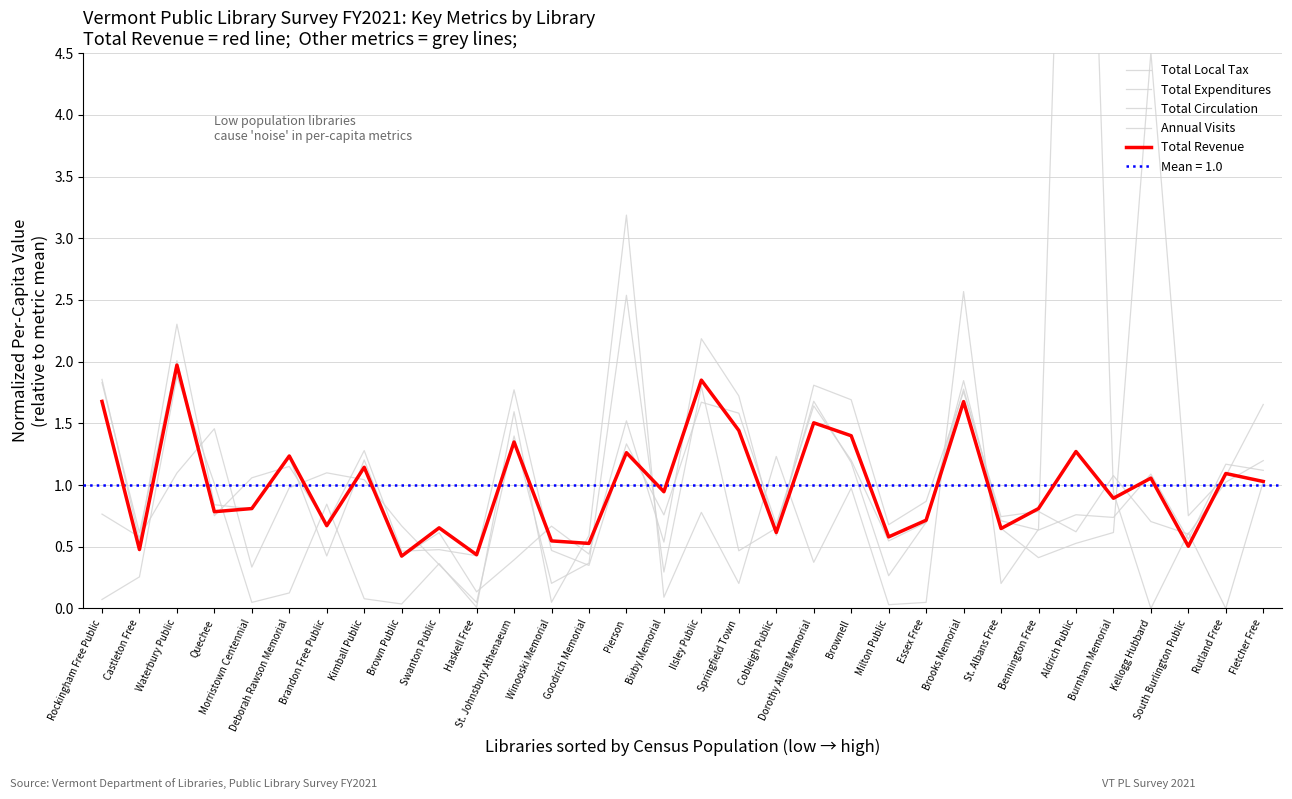

How many data points does each series have?

32